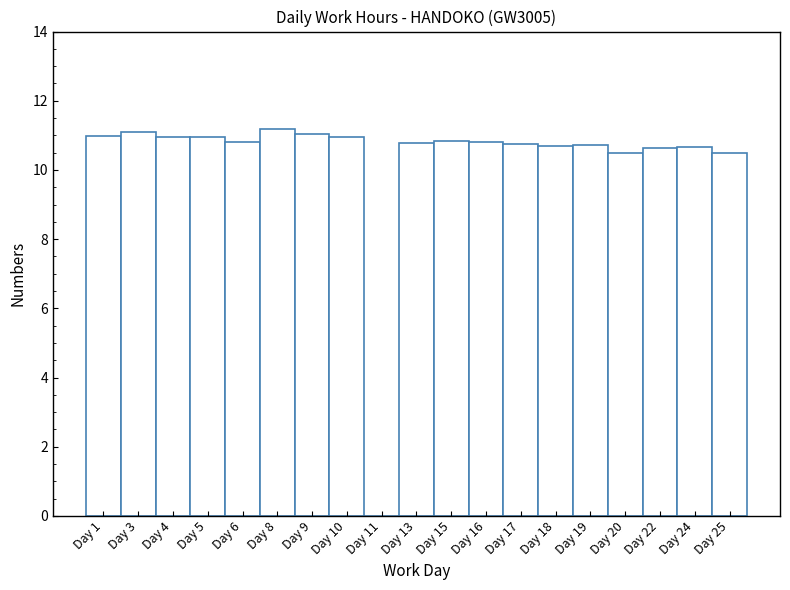

The value at Day 17 is 2.2. True or false?

False